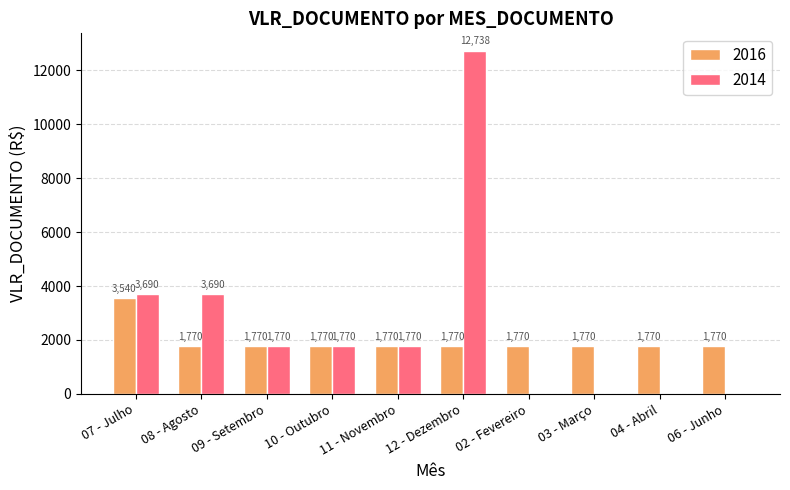

How many 2014 values are between 0 and 3690?

9